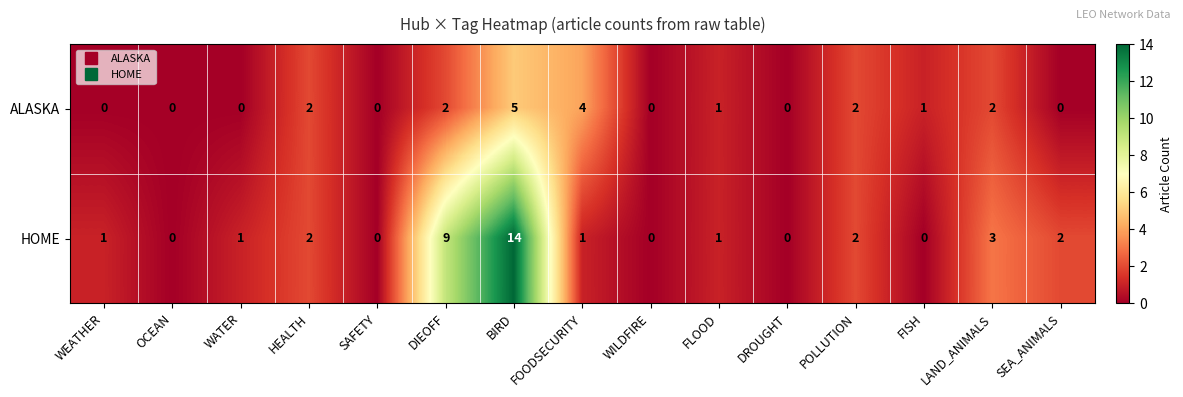

List the series in order of their peak value, lowest first.

ALASKA, HOME